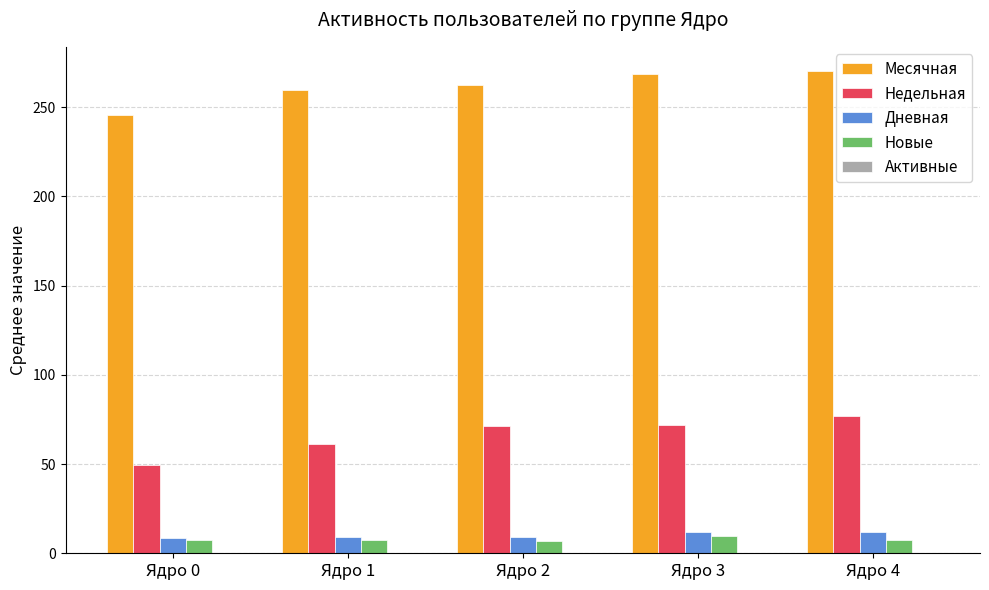

What is the total value across all series at Ядро 1?

337.0